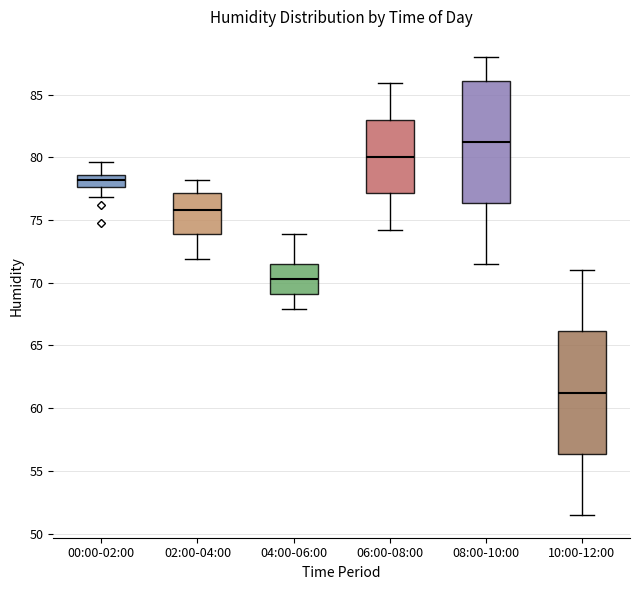

Reading left to right, read every box against the y-axis: the position of its median line, the range the box covers, and the ends of its whiskers. The values are not printed on the chart, so give them approximately, as read against the axis.

00:00-02:00: median 78.0, box 77.5 to 78.5, whiskers 77.0 to 79.5
02:00-04:00: median 76.0, box 74.0 to 77.0, whiskers 72.0 to 78.0
04:00-06:00: median 70.5, box 69.0 to 71.5, whiskers 68.0 to 74.0
06:00-08:00: median 80.0, box 77.0 to 83.0, whiskers 74.0 to 86.0
08:00-10:00: median 81.5, box 76.5 to 86.0, whiskers 71.5 to 88.0
10:00-12:00: median 61.5, box 56.5 to 66.0, whiskers 51.5 to 71.0